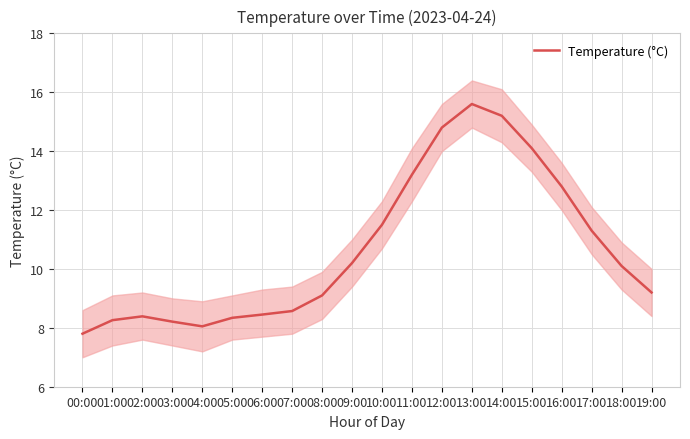

How many series are shown in this chart?

1